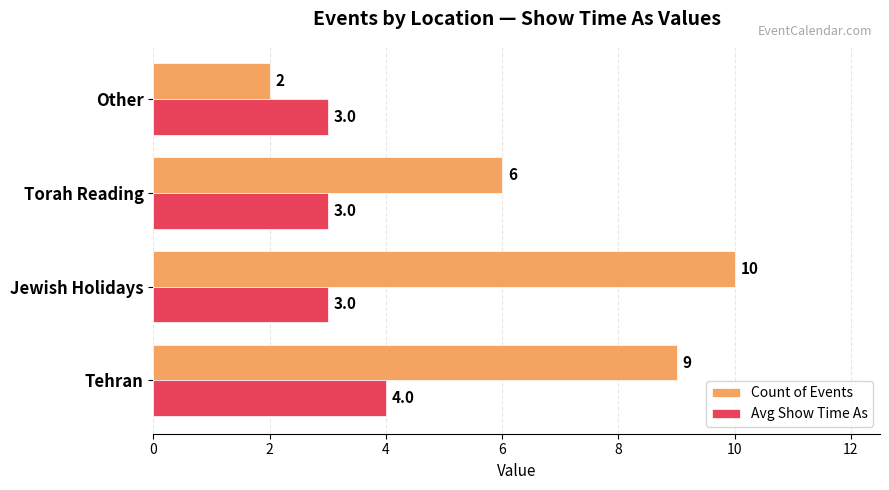

Which category has the lowest value across all series?

Other